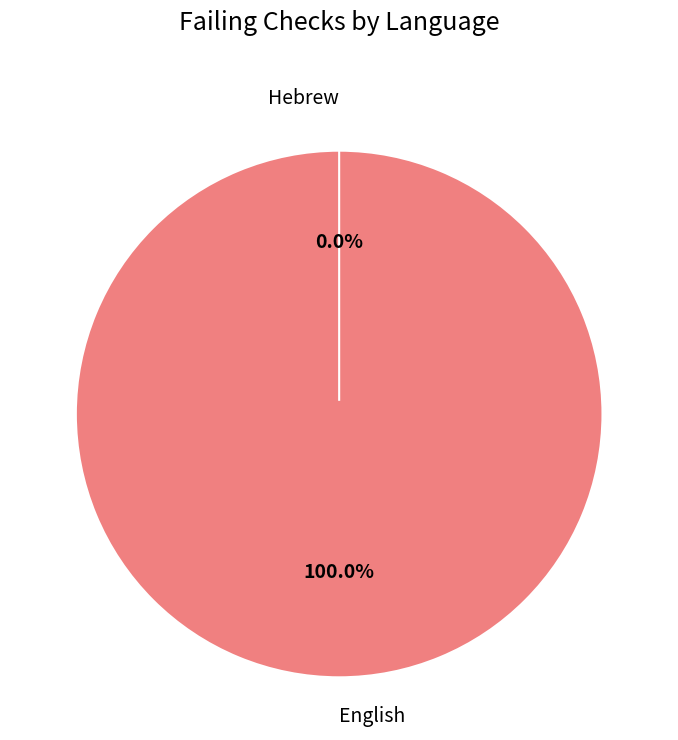

What is the change in value from English to Hebrew?

-1